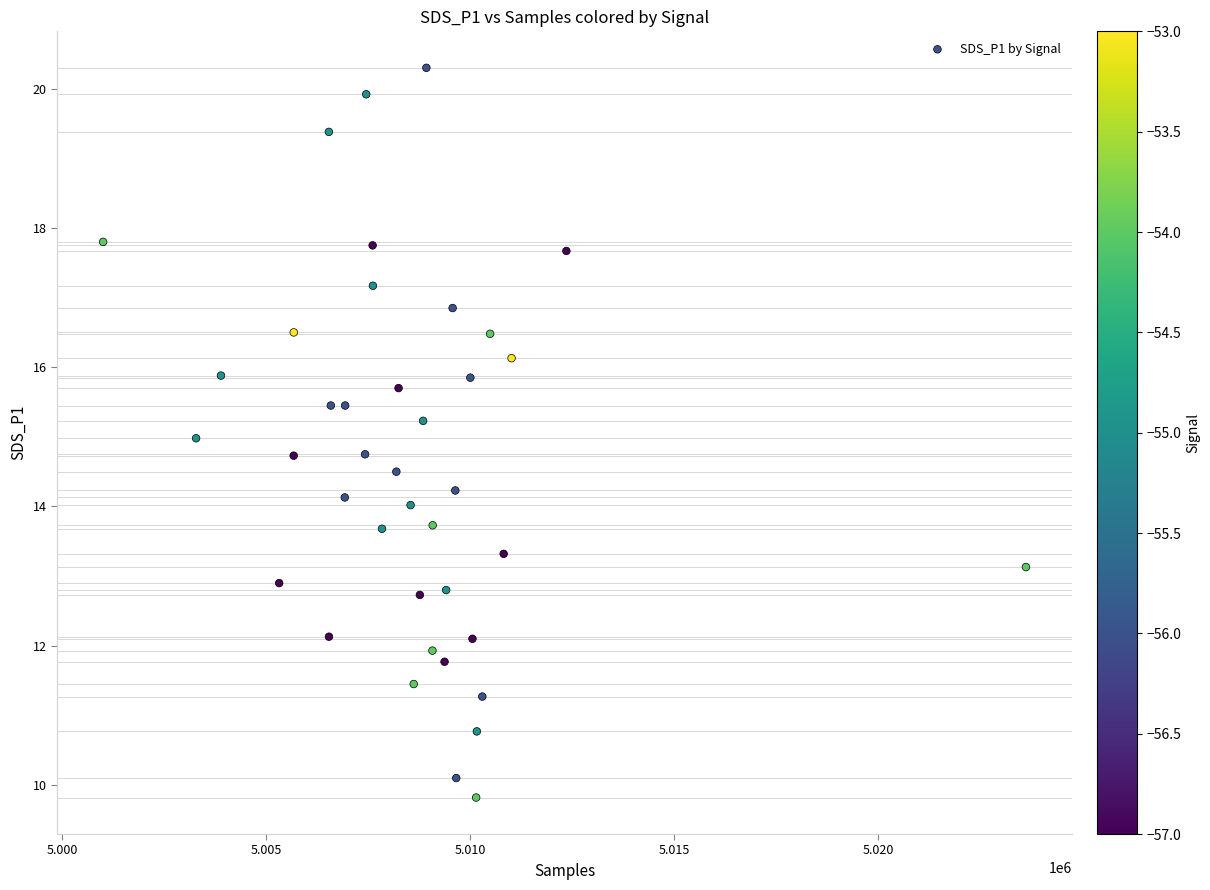

What is the range of X values (max minus min)?

22609.0